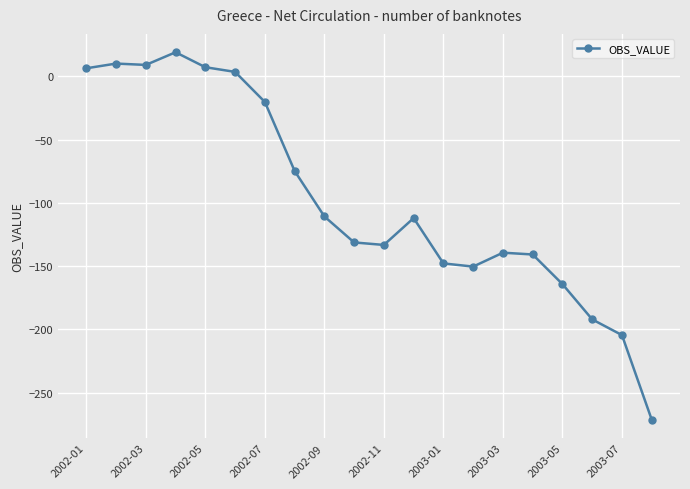

What is the sum of all values?

-1937.1